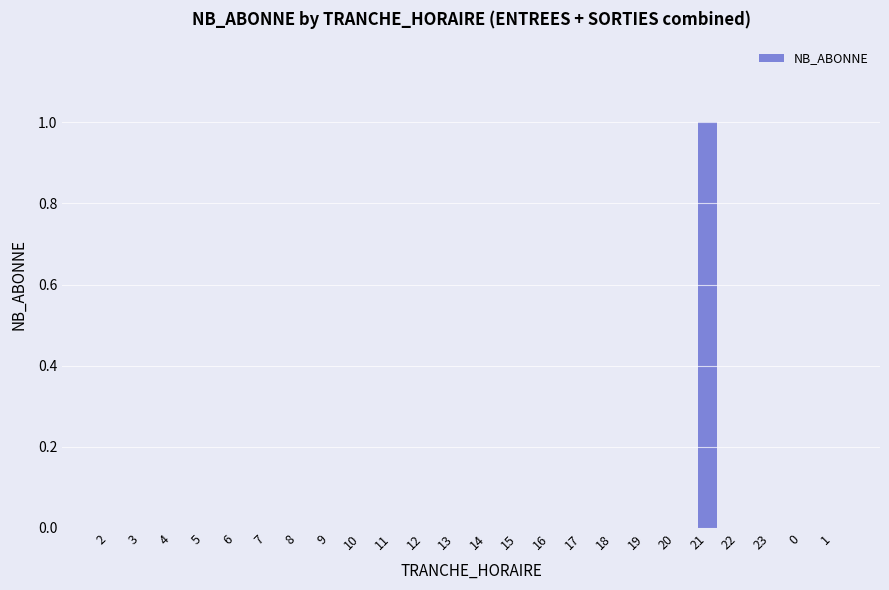

The chart shows a value of 0 at 19. True or false?

True